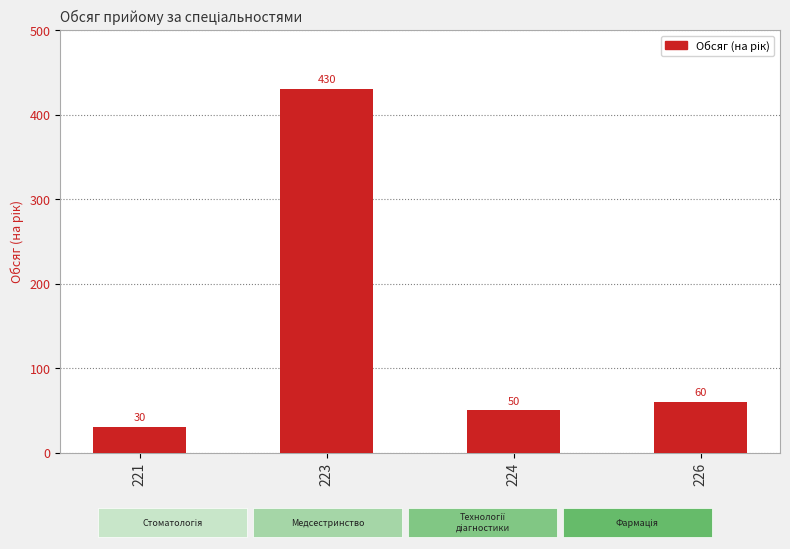

True or false: the data shows 53 at 221.

False